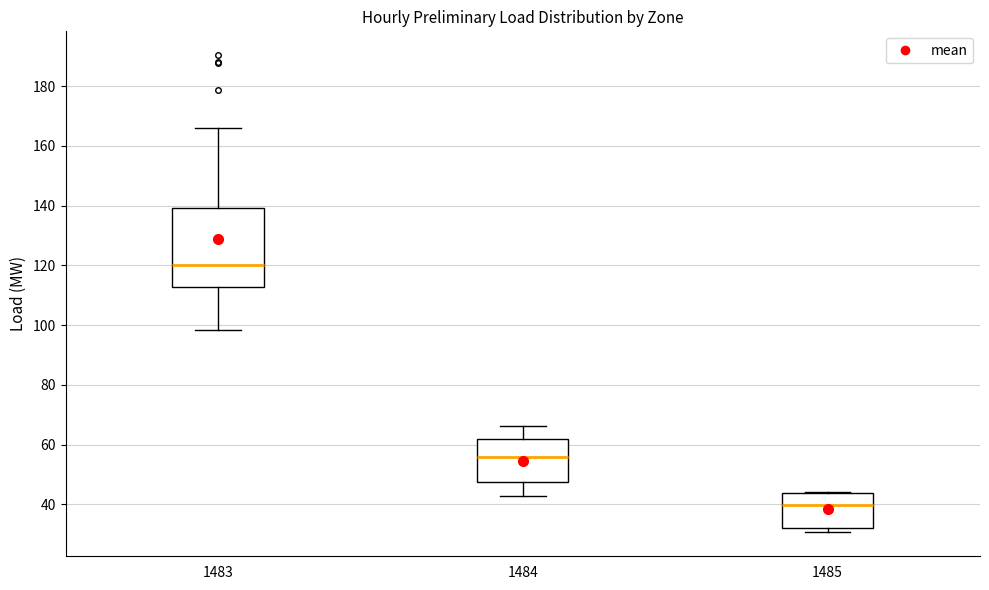

Where is the upper edge of the box at x = 1485 on the y-axis? The values are not printed on the chart, so give them approximately, as read against the axis.

44